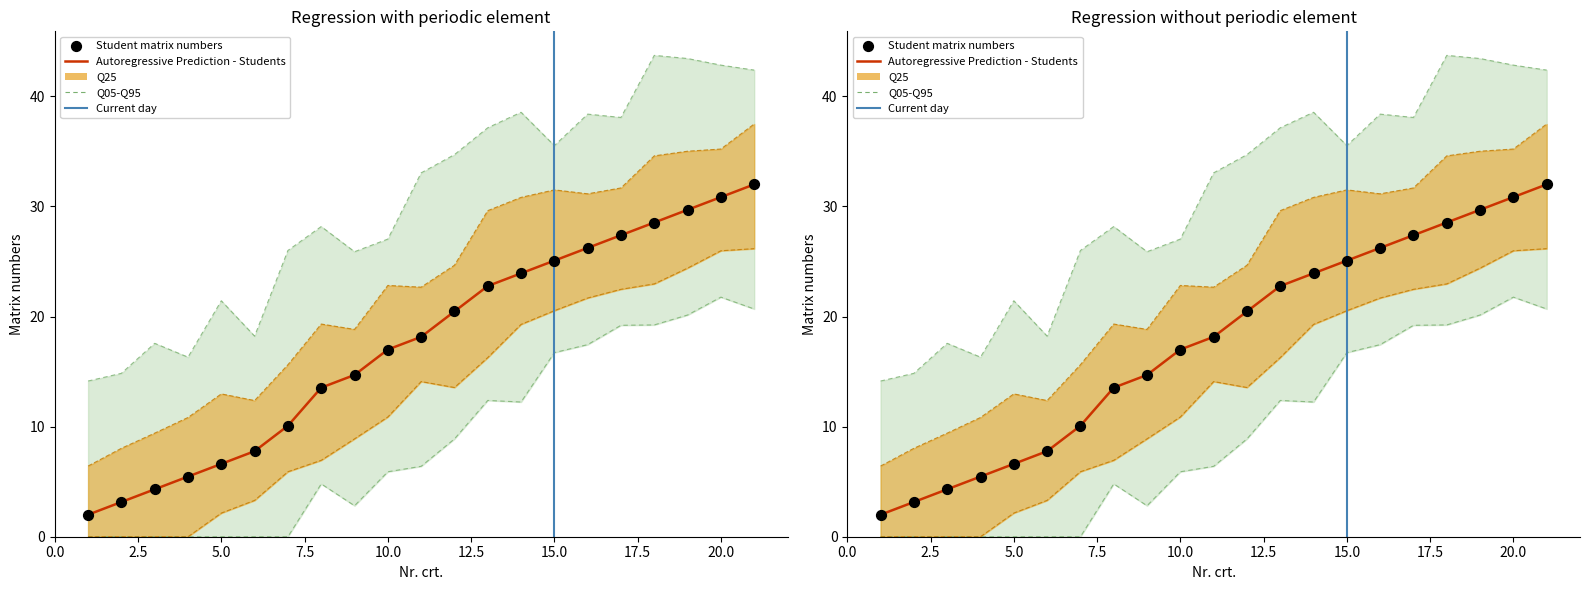

Which has a higher value, 9 or 3?

9